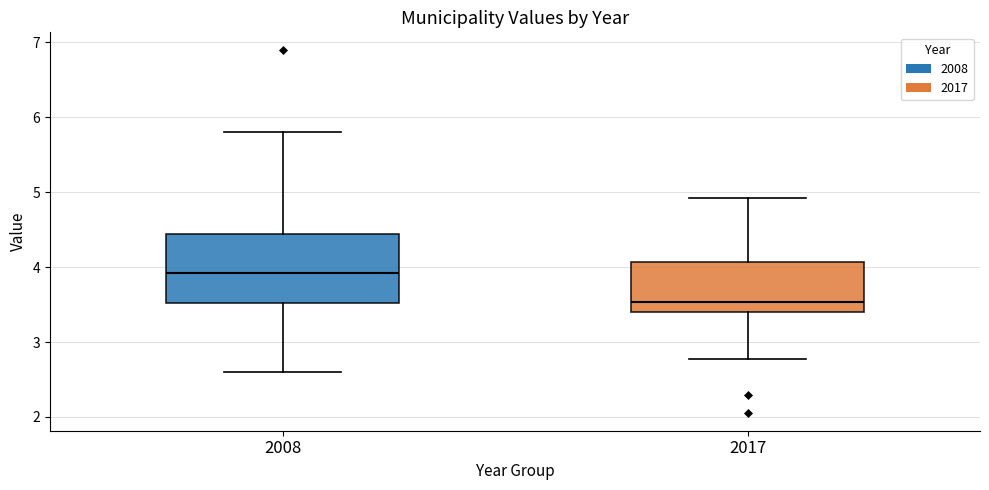

Where is the upper edge of the box at x = 2008 on the y-axis? The values are not printed on the chart, so give them approximately, as read against the axis.

4.4